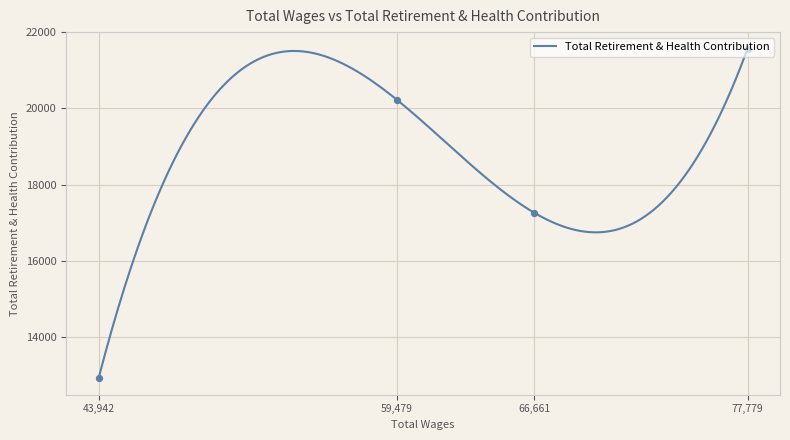

Which has a higher value, 59479.0 or 66661.0?

59479.0